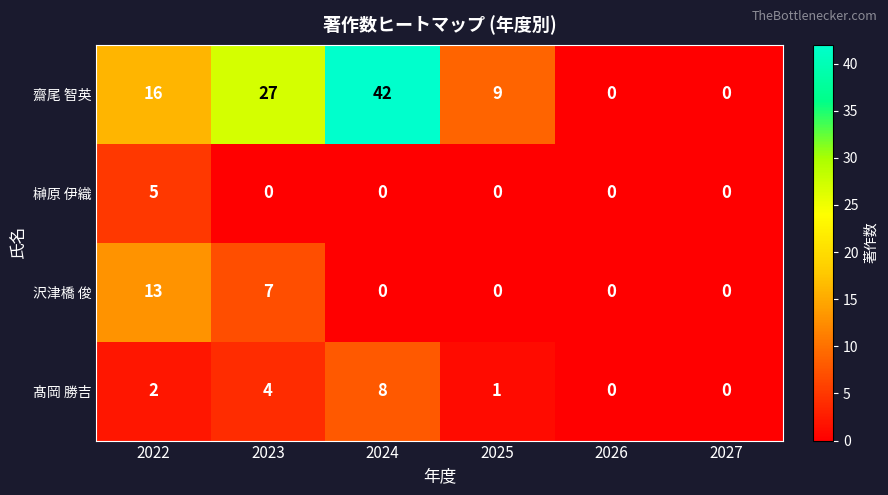

Is it true that 沢津橋 俊 equals 3 at 2022?

False